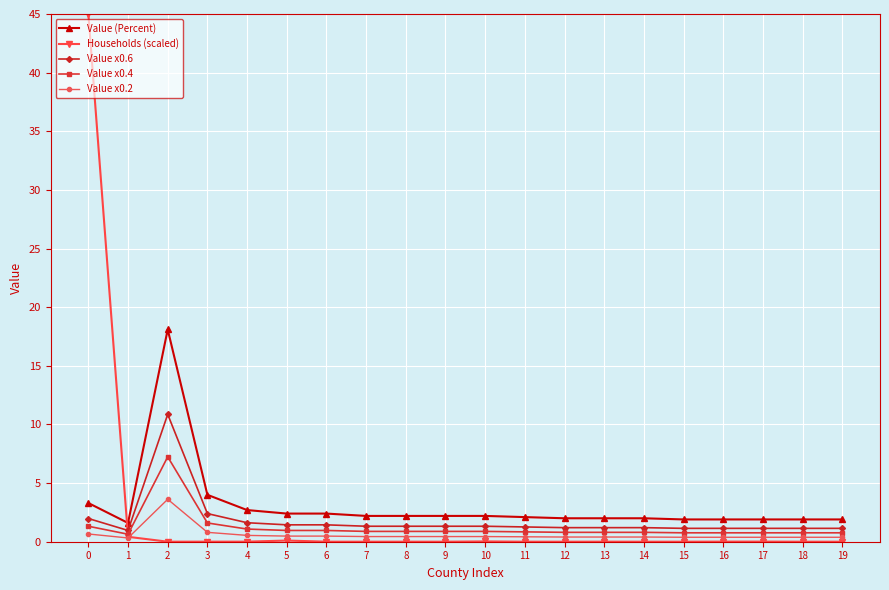

True or false: Value x0.2 has more than 0 points higher than both neighbors.

True